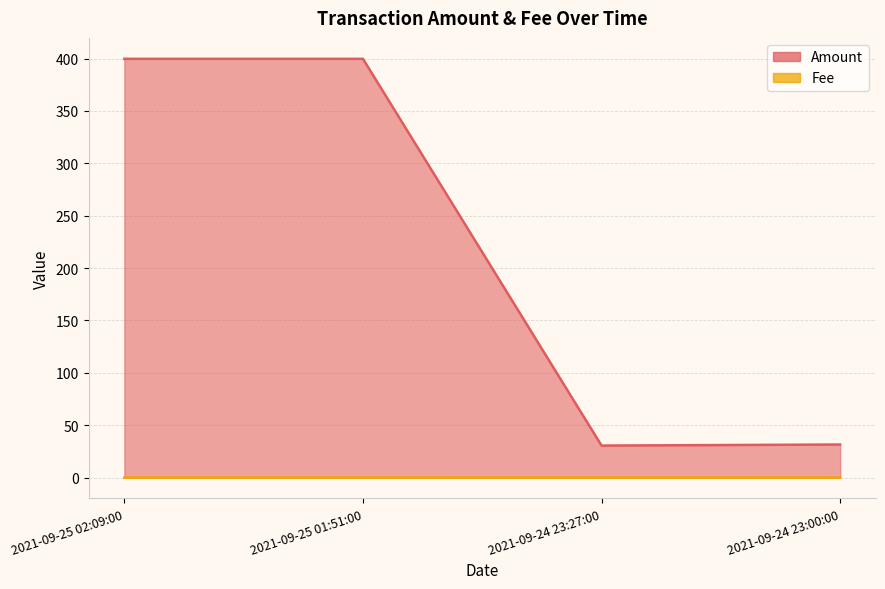

True or false: Fee has a value of 0.0 at 2021-09-24 23:27:00.

True